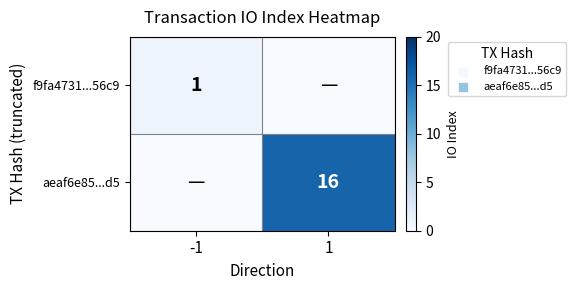

The value of aeaf6e85...d5 at 1 is 16. True or false?

True